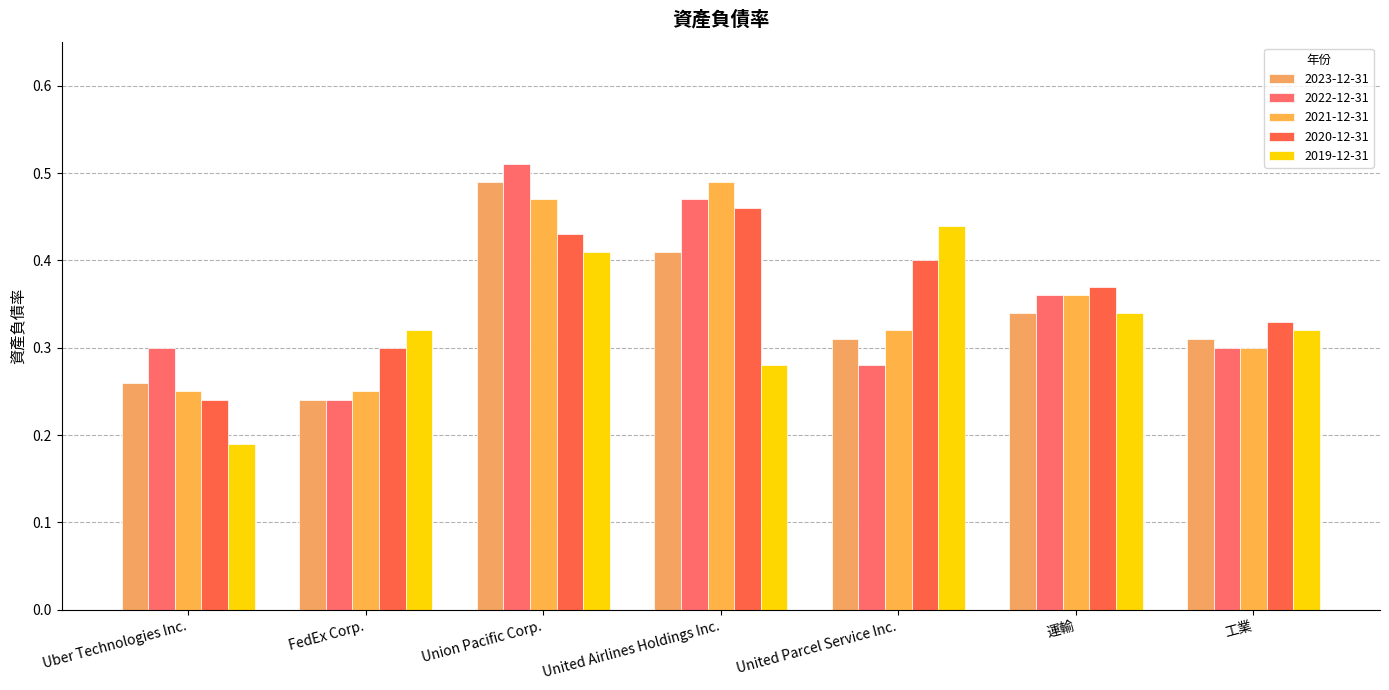

What is the value of the 2020-12-31 bar at the 4th from the left?

0.5